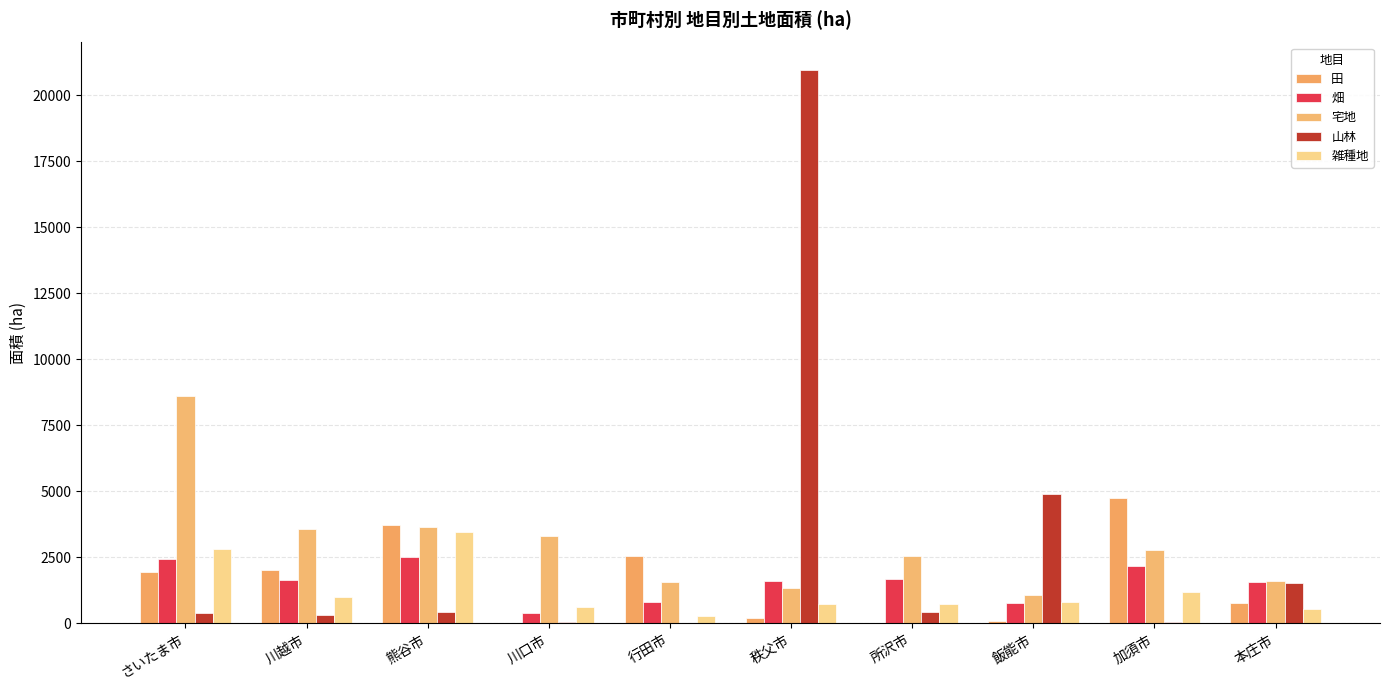

What is the sum of the 畑 values at 飯能市 and 熊谷市?

3306.0